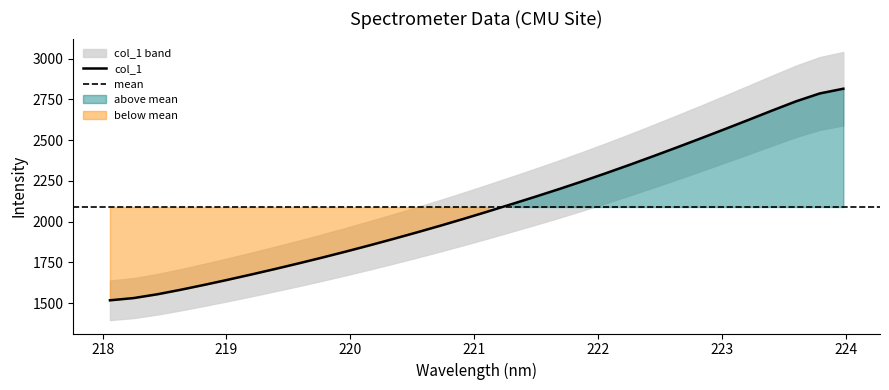

At which label does the data first exceed 2063?

221.1174